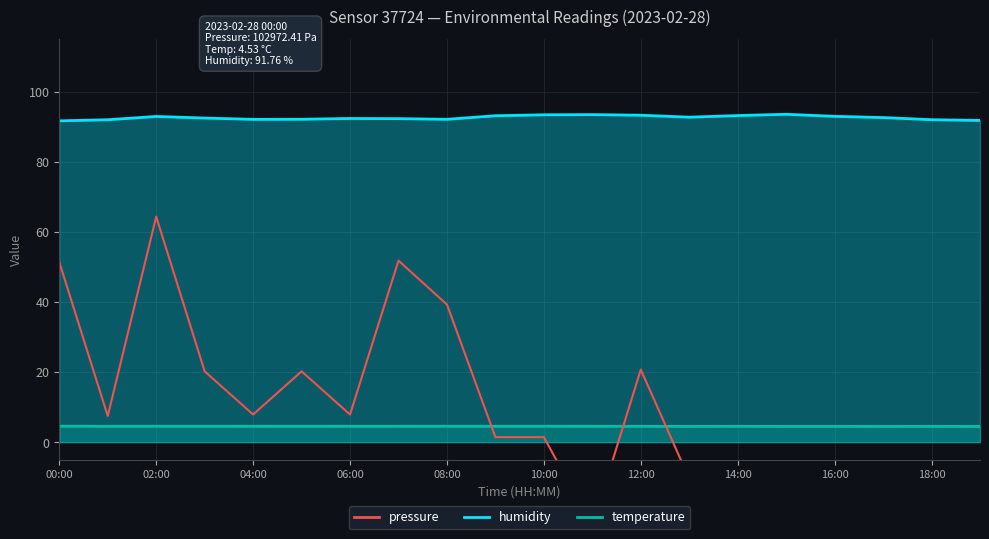

Reading left to right, extract all data points from this chart.

51.4	7.5	64.4	20.2	7.9	20.2	7.9	51.9	39.3	1.4	1.4	-23.9	20.7	-10.5	-23.5	-29.5	-29.5	-22.8	-35.6	-28.8